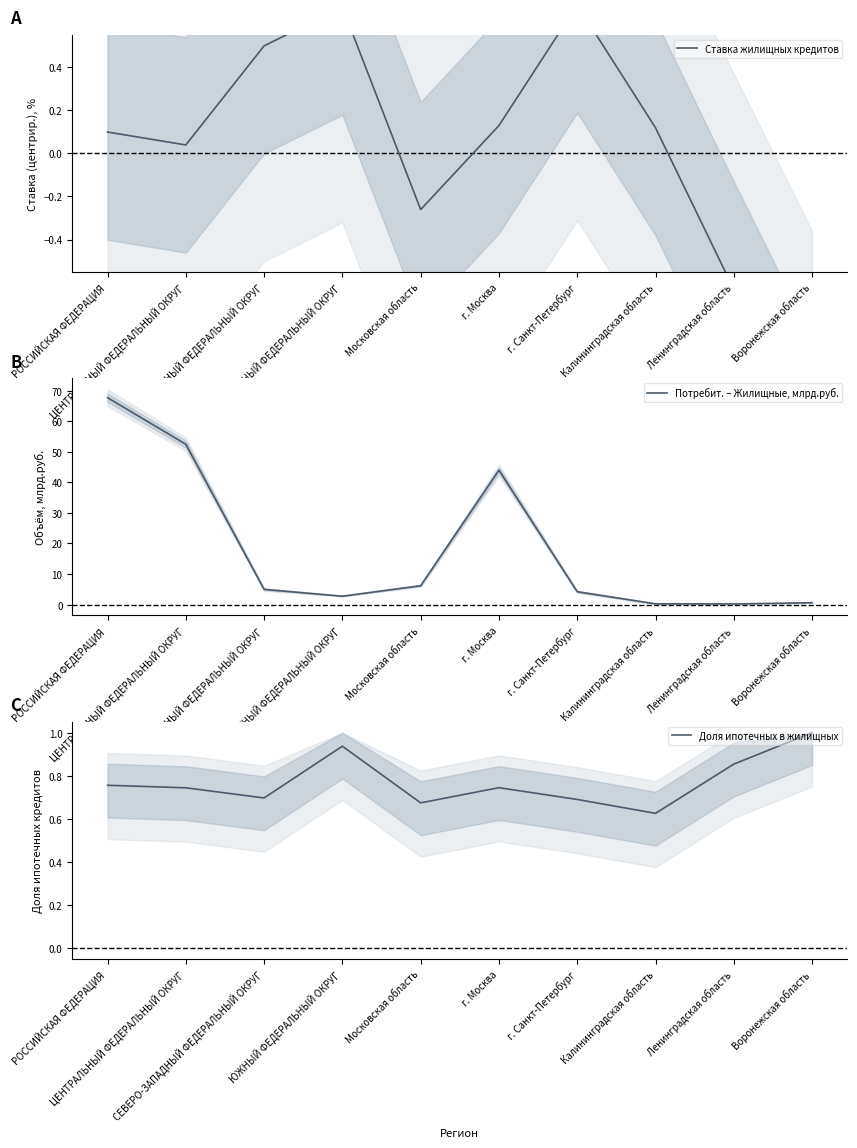

What is the difference between the maximum and minimum values in the Потребит. − Жилищные, млрд.руб. series?

67.5